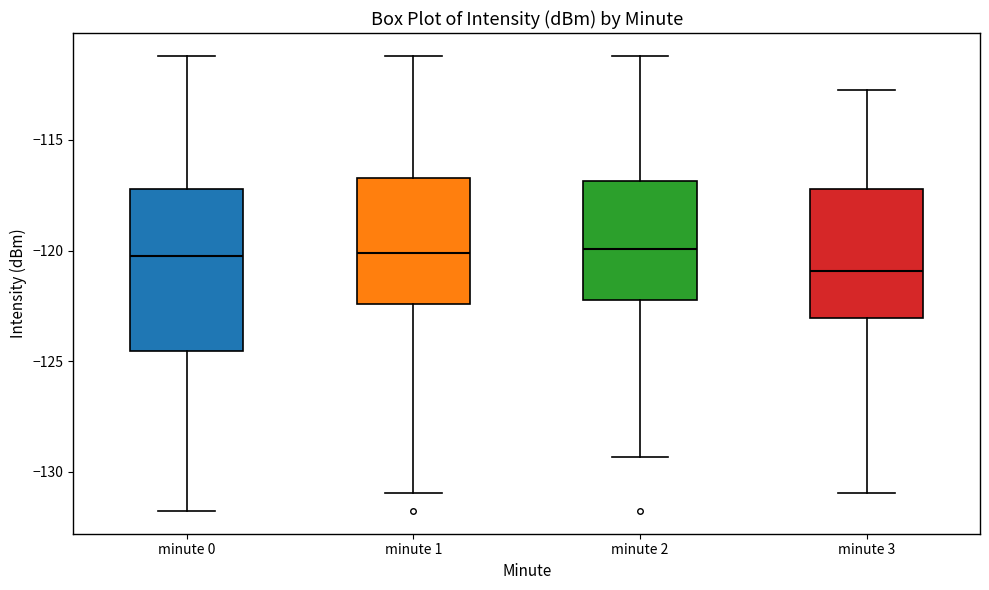

Reading left to right, transcribe this box plot: for each box, give where its median line is, the range the box spans, and where its two whiskers end, as read against the y-axis. The values are not printed on the chart, so give them approximately, as read against the axis.

minute 0: median -120.0, box -124.5 to -117.0, whiskers -132.0 to -111.0
minute 1: median -120.0, box -122.5 to -116.5, whiskers -131.0 to -111.0
minute 2: median -120.0, box -122.0 to -117.0, whiskers -129.5 to -111.0
minute 3: median -121.0, box -123.0 to -117.0, whiskers -131.0 to -112.5